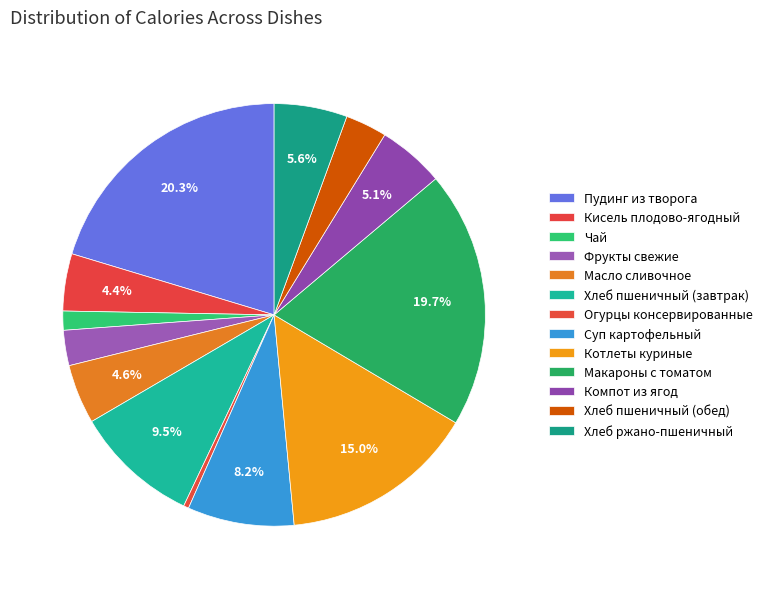

True or false: Макароны с томатом accounts for 20% of the total.

True